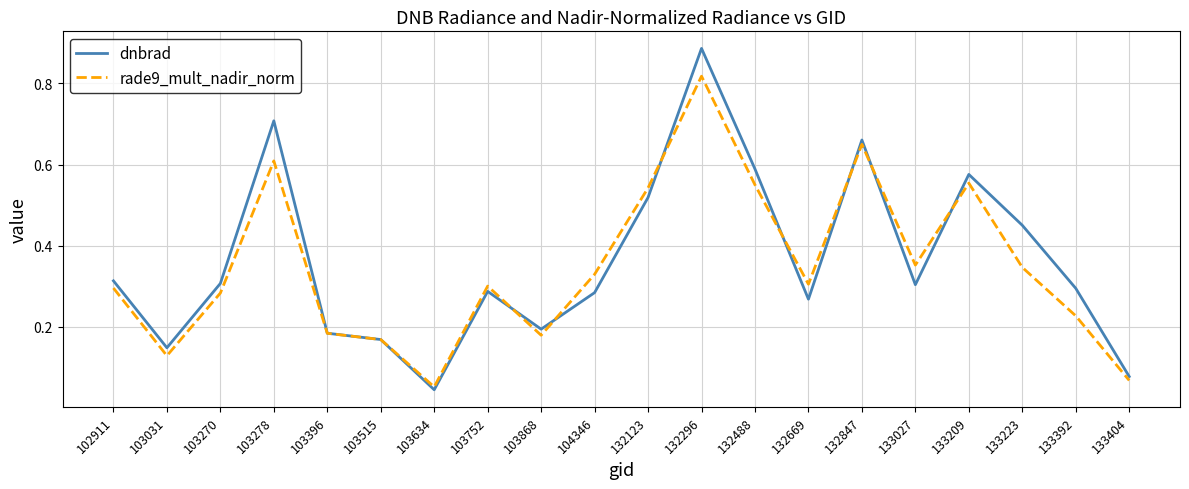

How many lines are shown in the chart?

2